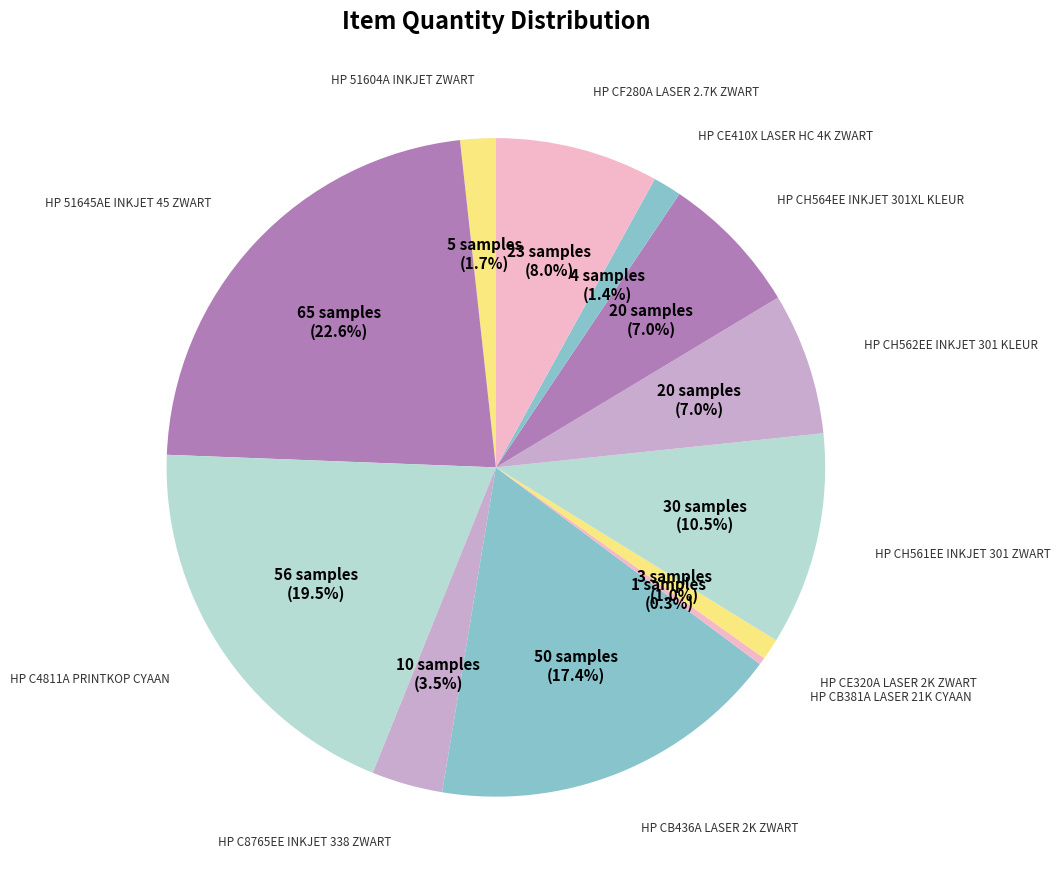

To the nearest percent, what is the average slice percentage?

8%